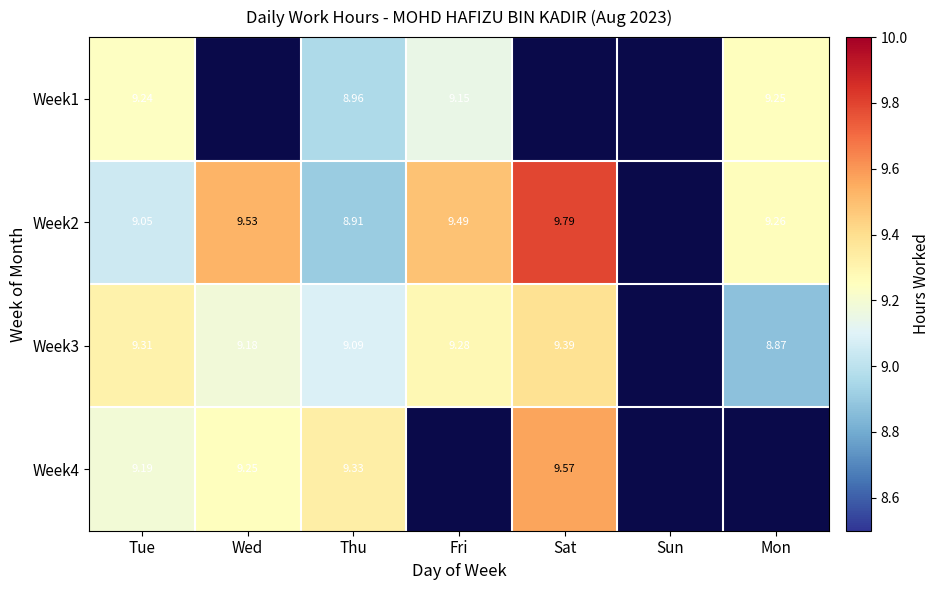

Where is Week4 nearest to the value 9?

Tue